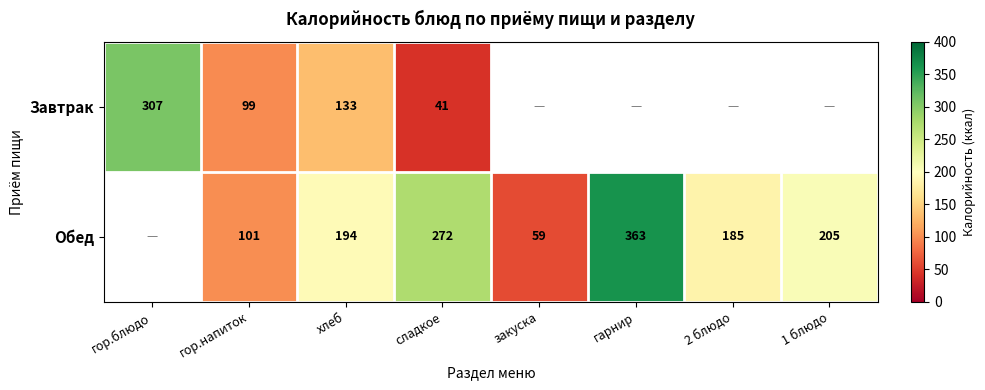

Is it true that Завтрак equals 72 at хлеб?

False